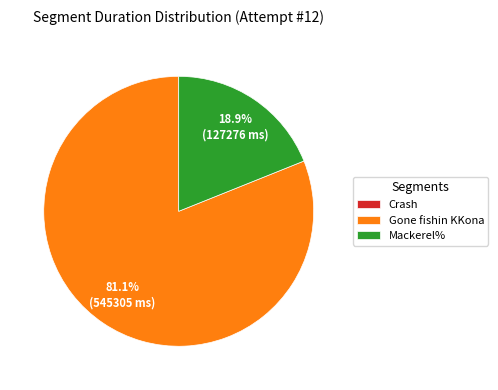

What is the largest slice in the pie chart?

Gone fishin KKona